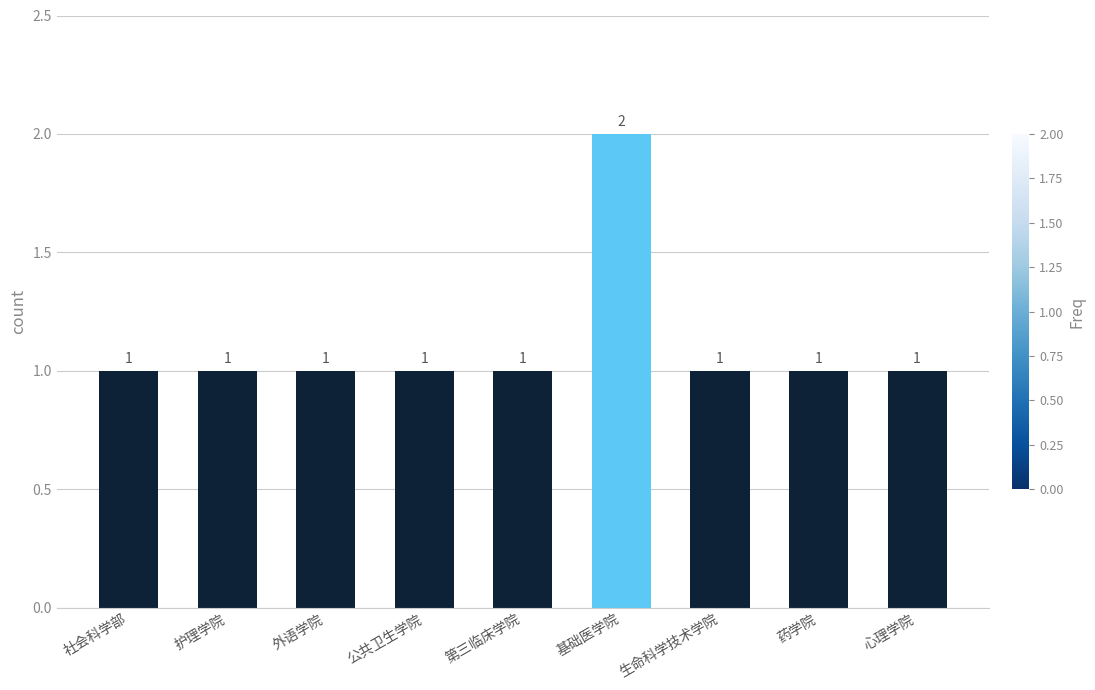

The chart shows a value of 1 at 外语学院. True or false?

True